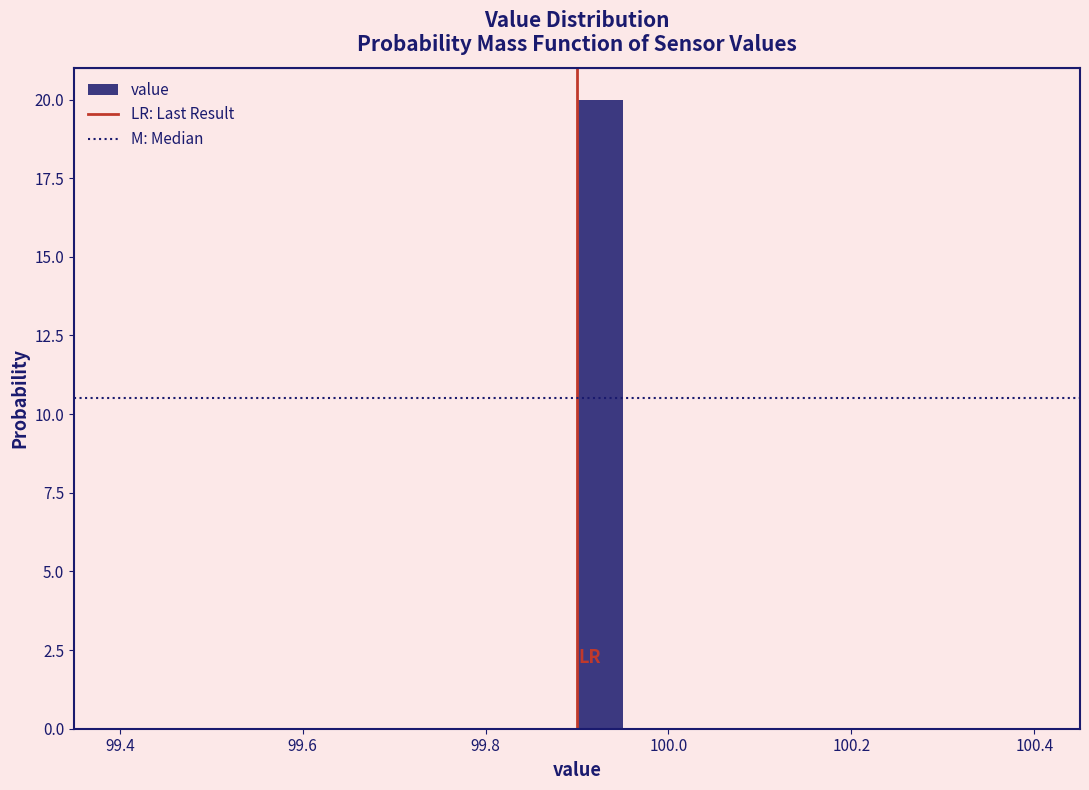

Read against the x-axis, roughly where is the centre of the tallest bar?

99.92